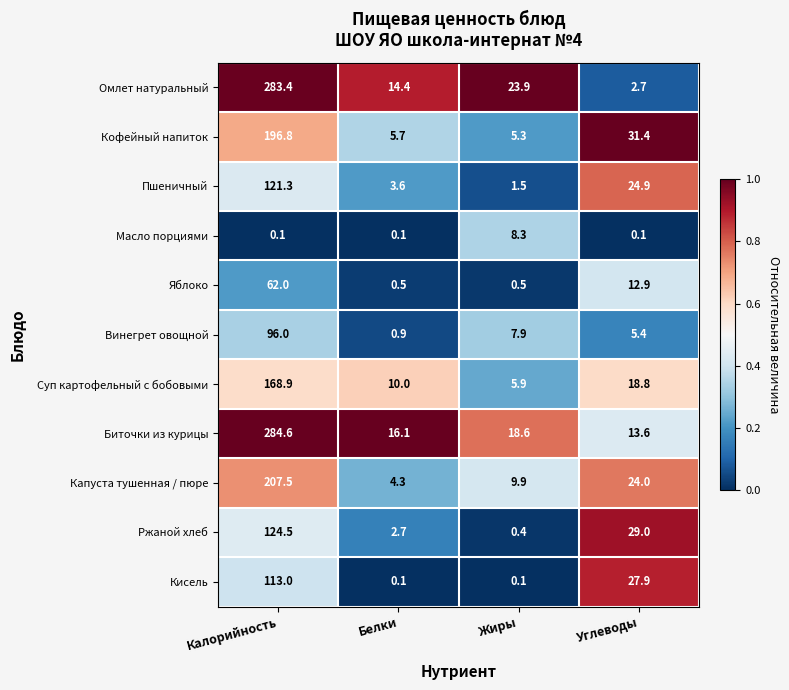

List the series in order of their peak value, lowest first.

Масло порциями, Яблоко, Винегрет овощной, Кисель, Пшеничный, Ржаной хлеб, Суп картофельный с бобовыми, Кофейный напиток, Капуста тушенная / пюре, Омлет натуральный, Биточки из курицы